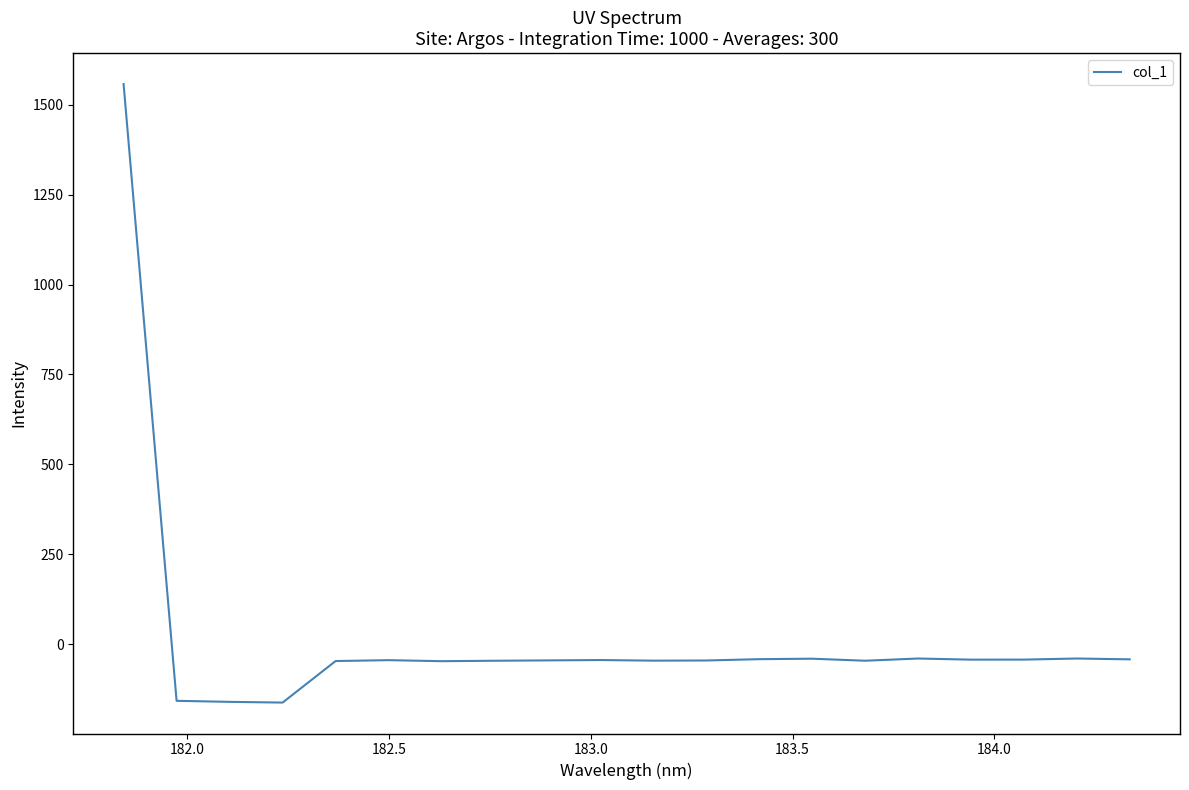

What is the sum of all values?

368.1